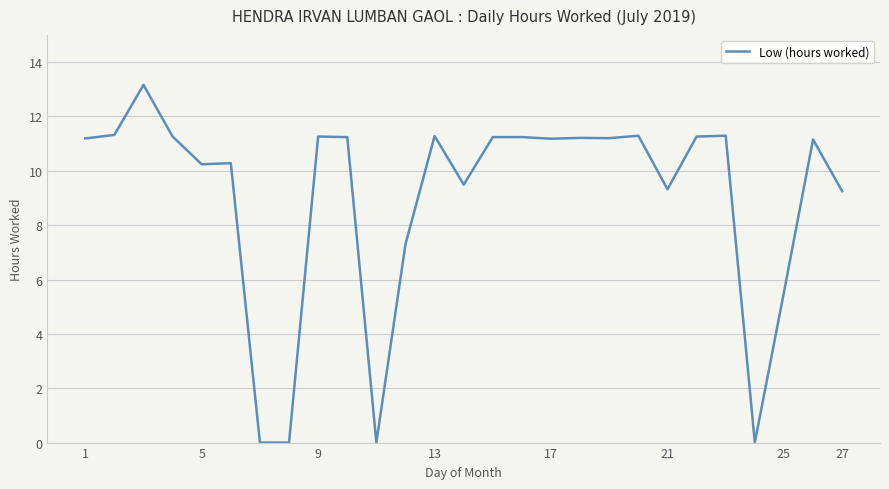

What is the maximum value shown in the chart?

13.2